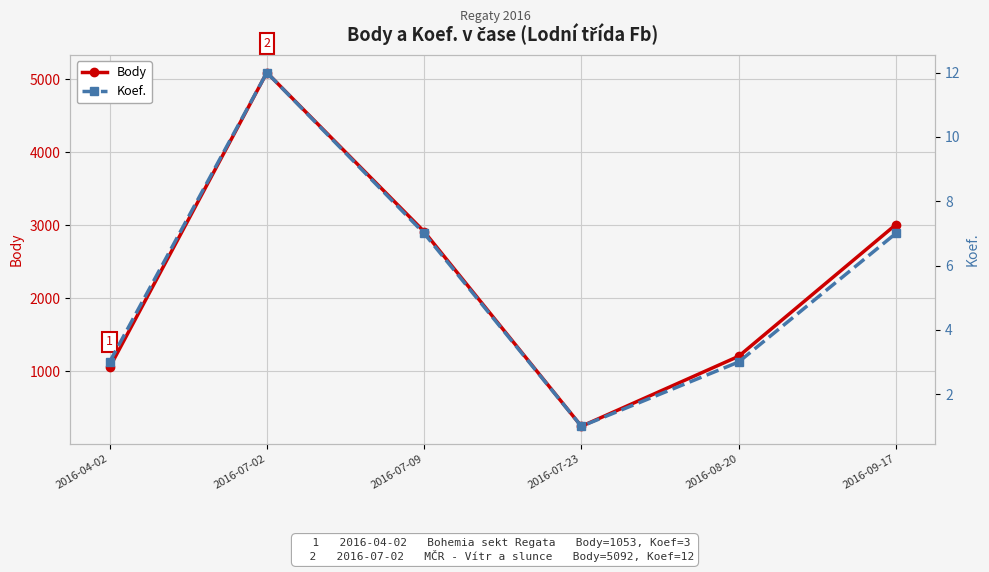

Reading left to right, what are all the values shown in this chart?

Body: 1053	5092	2914	247	1206	3010
Koef.: 3	12	7	1	3	7